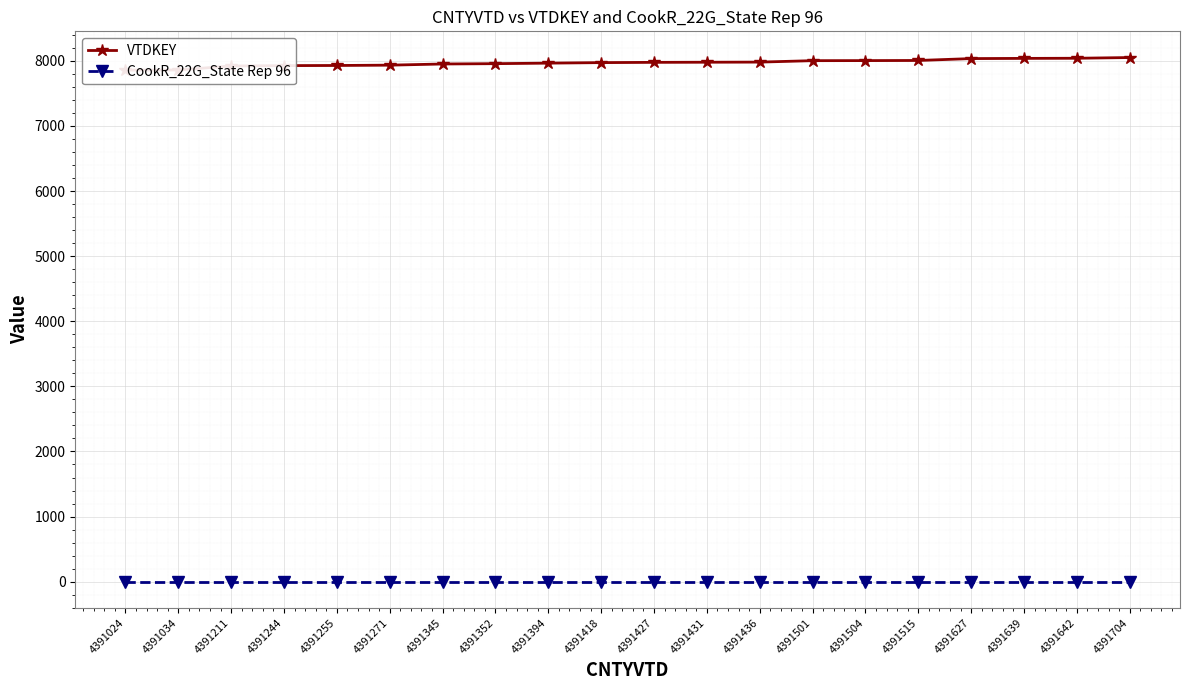

Rank the series by their maximum value, from lowest to highest.

CookR_22G_State Rep 96, VTDKEY